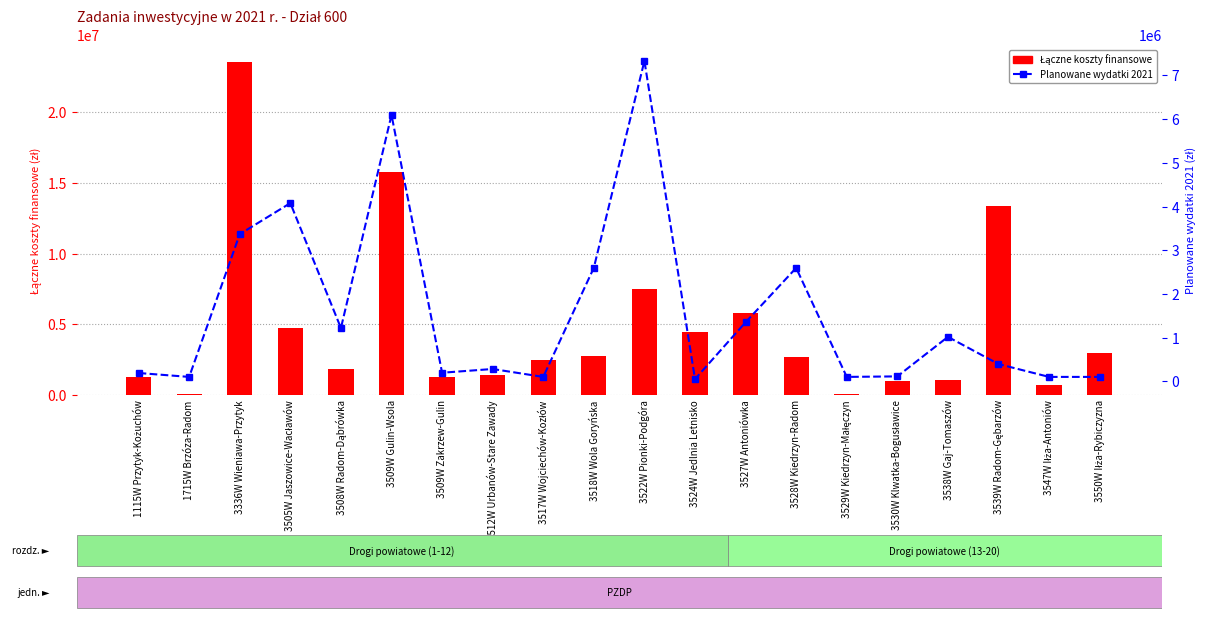

Is it true that Łączne koszty finansowe equals 23566385.8 at 3336W Wieniawa-Przytyk?

True